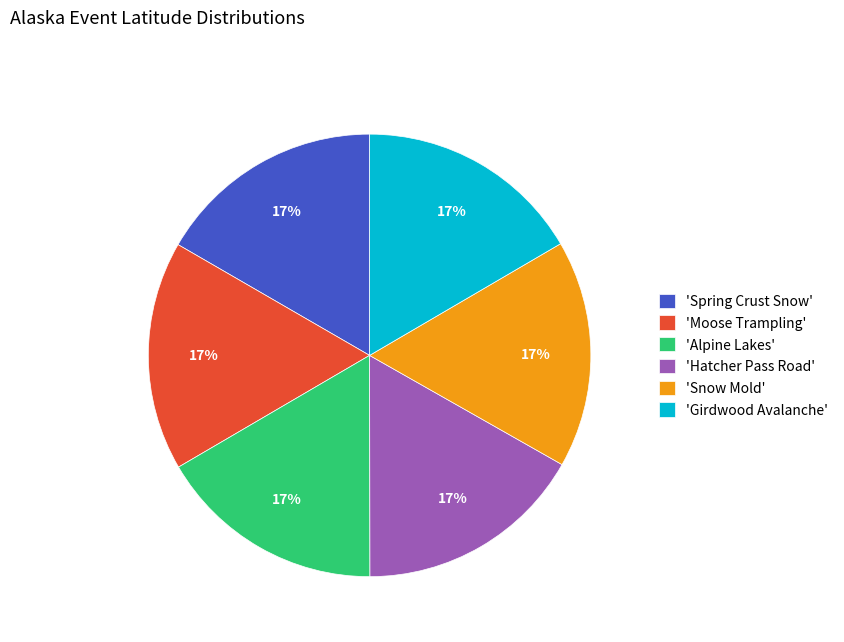

How many segments does this pie chart have?

6